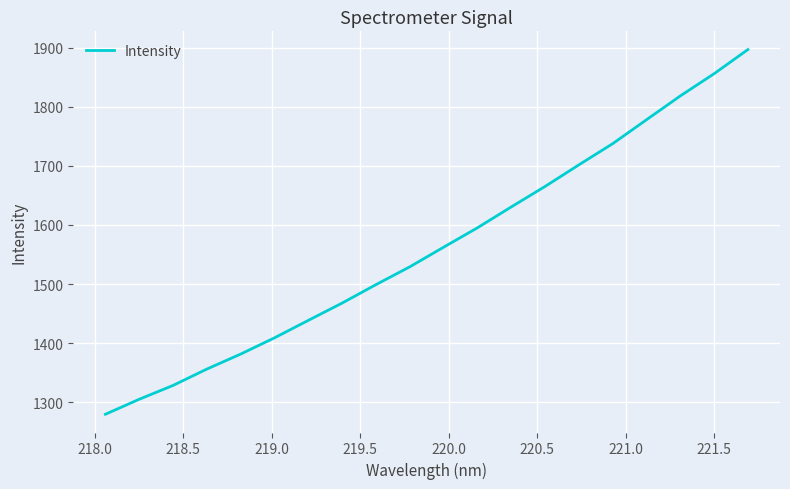

Is this an area chart (filled region under the line)?

No